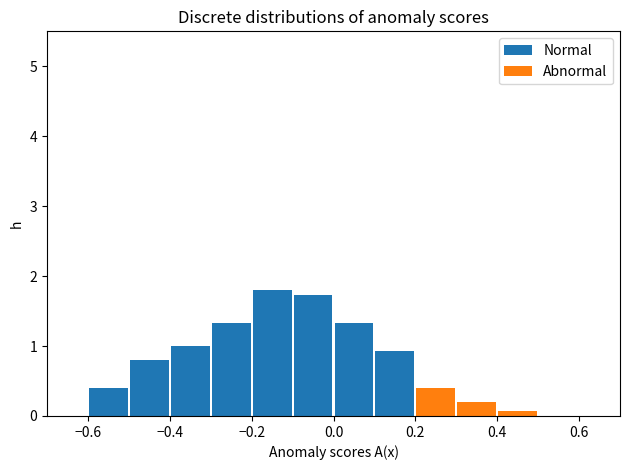

Reading left to right, list every stacked bar in this chart as the range it spans on the x-axis followed by its total height. The values are not printed on the chart, so give them approximately, as read against the axis.

-0.6 to -0.5: 0.4
-0.5 to -0.4: 0.8
-0.4 to -0.3: 1.0
-0.3 to -0.2: 1.3
-0.2 to -0.1: 1.8
-0.1 to 0.0: 1.7
0.0 to 0.1: 1.3
0.1 to 0.2: 0.9
0.2 to 0.3: 0.4
0.3 to 0.4: 0.2
0.4 to 0.5: under 0.1
0.5 to 0.6: 0